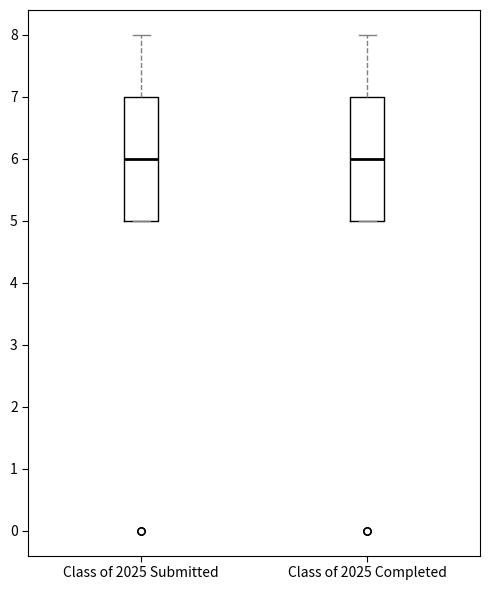

Reading left to right, transcribe this box plot: for each box, give where its median line is, the range the box spans, and where its two whiskers end, as read against the y-axis. The values are not printed on the chart, so give them approximately, as read against the axis.

Class of 2025 Submitted: median 6, box 5 to 7, whiskers 5 to 8
Class of 2025 Completed: median 6, box 5 to 7, whiskers 5 to 8